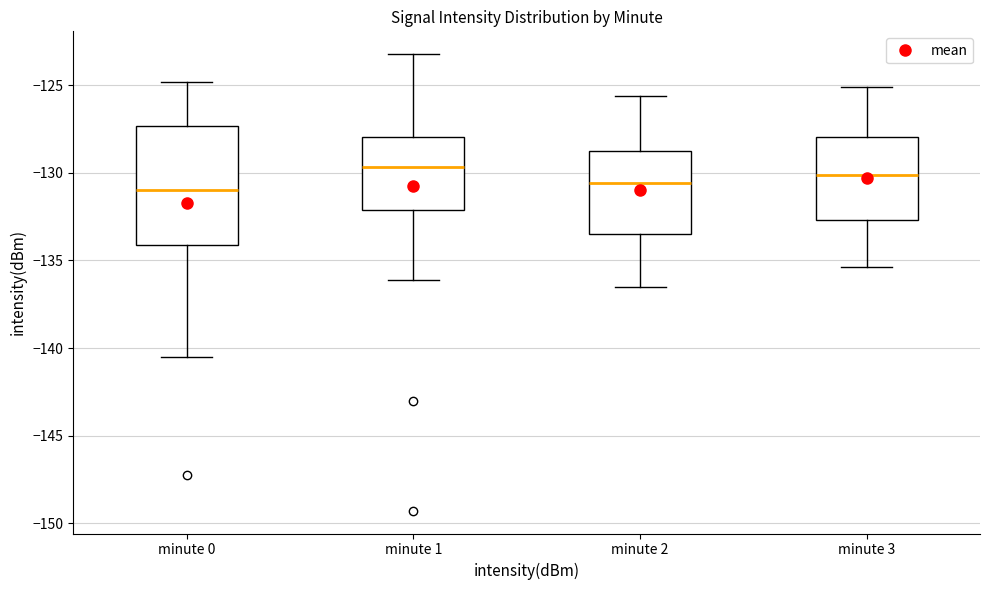

Reading left to right, read every box against the y-axis: the position of its median line, the range the box covers, and the ends of its whiskers. The values are not printed on the chart, so give them approximately, as read against the axis.

minute 0: median -131.0, box -134.0 to -127.5, whiskers -140.5 to -125.0
minute 1: median -129.5, box -132.0 to -128.0, whiskers -136.0 to -123.0
minute 2: median -130.5, box -133.5 to -128.5, whiskers -136.5 to -125.5
minute 3: median -130.0, box -132.5 to -128.0, whiskers -135.5 to -125.0